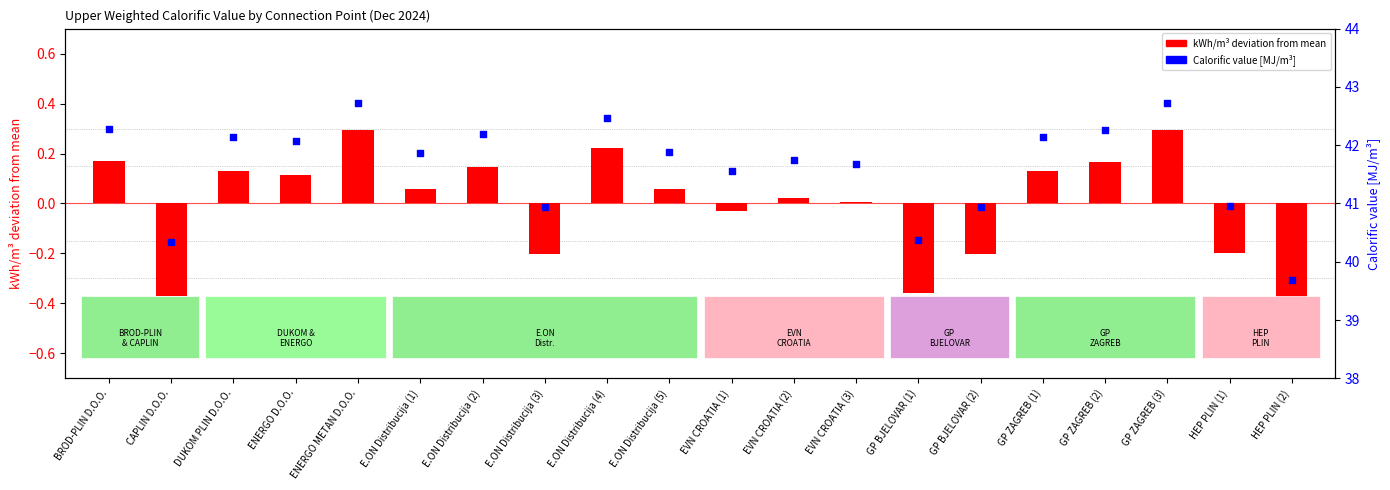

Which series has the largest total across all categories?

Calorific value [MJ/m³]